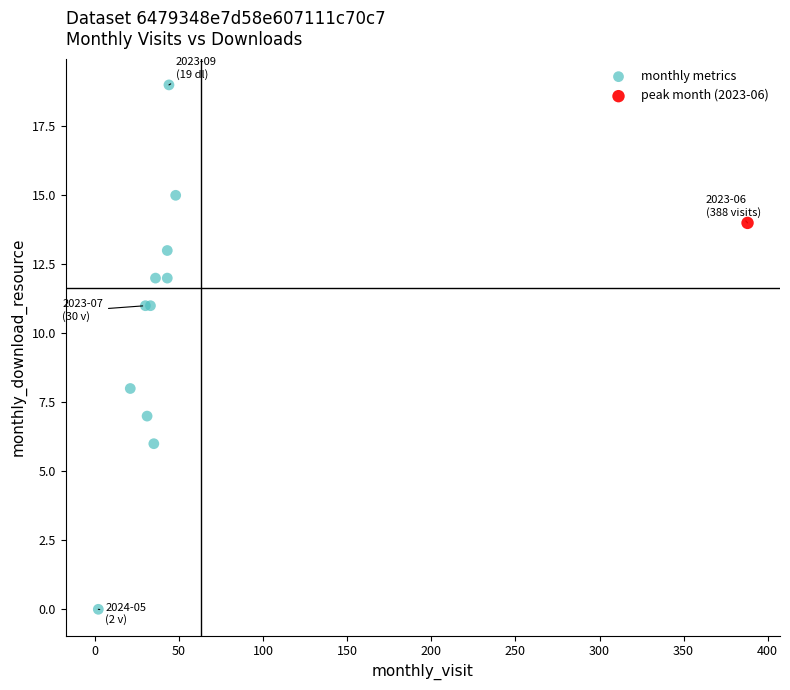

What are all the series names shown in the legend?

monthly metrics, peak month (2023-06)